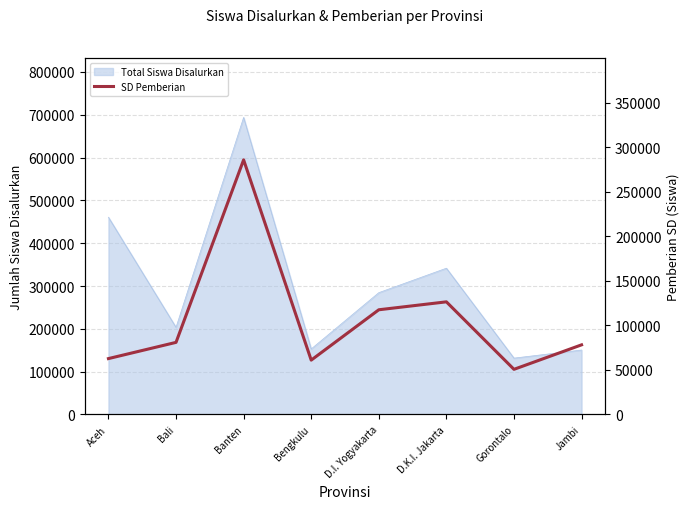

At which category does the chart reach its peak across all series?

Banten